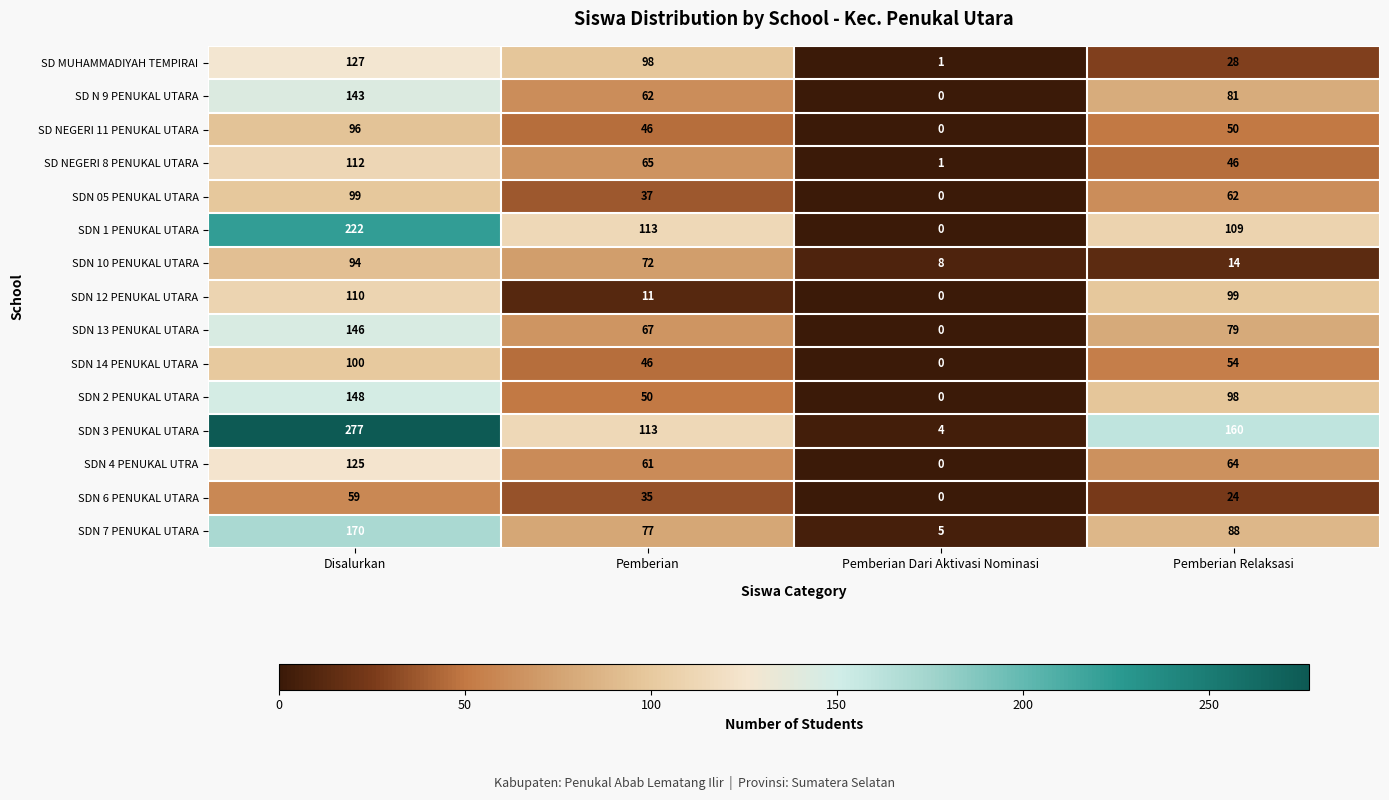

Which series has the widest spread of values?

SDN 3 PENUKAL UTARA